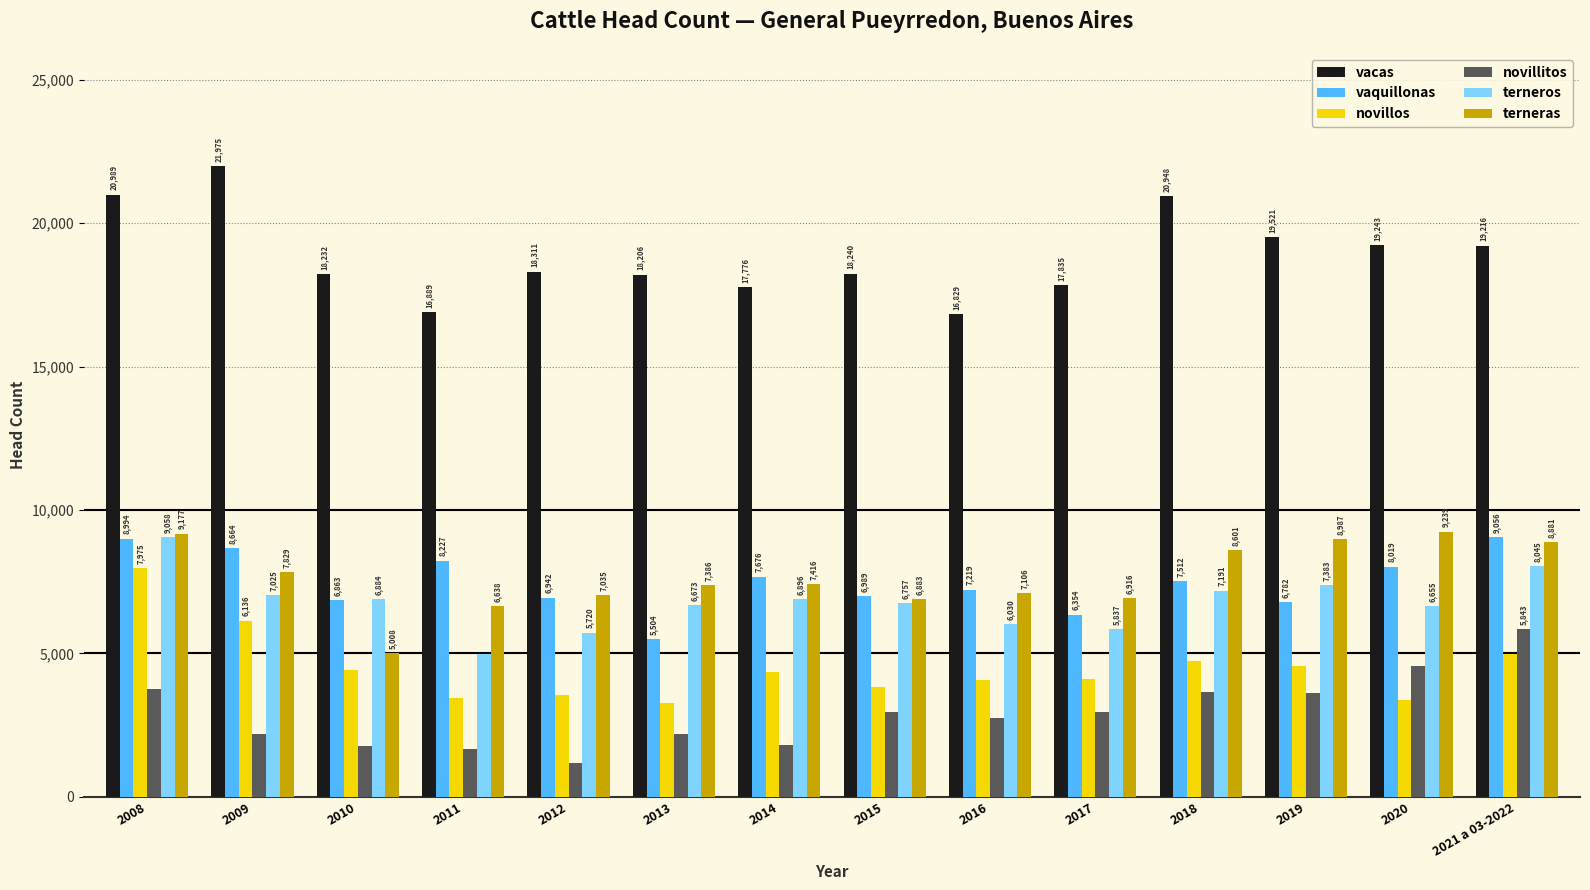

Where is terneros nearest to the value 7023?

2009